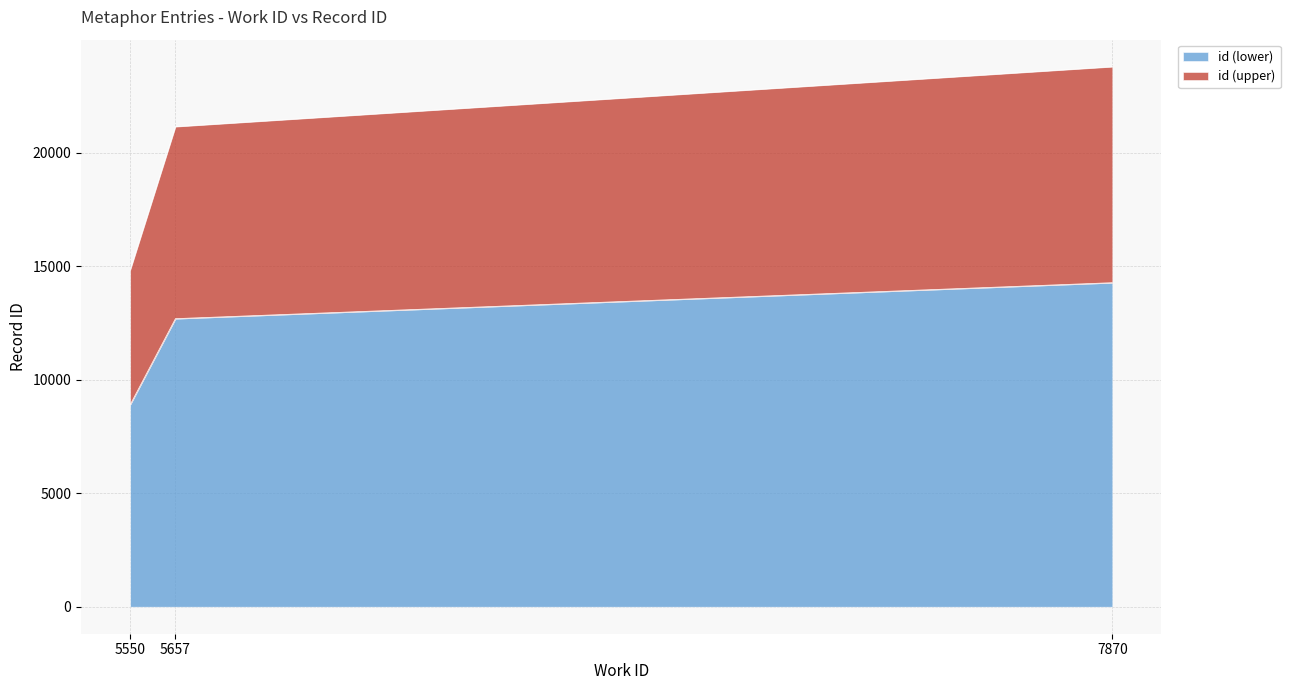

How many values are below 12691?

1